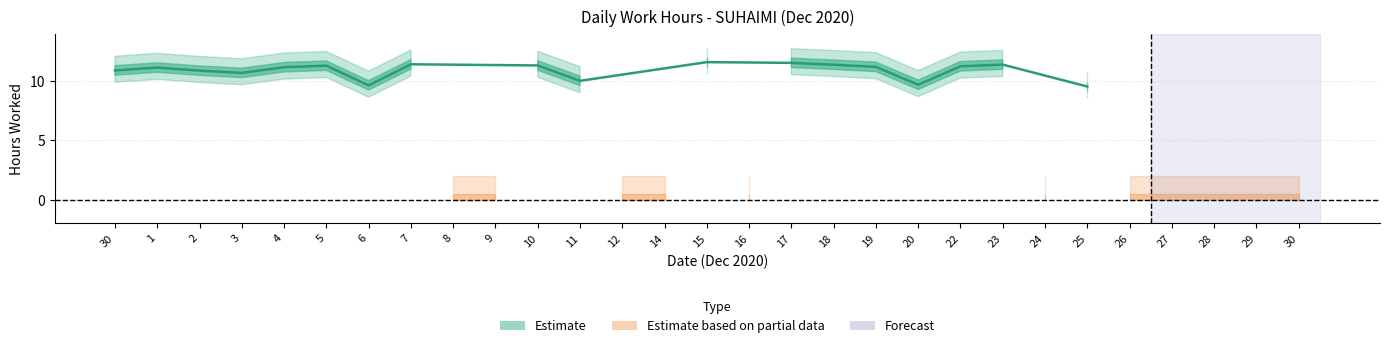

Which category has the highest value across all series?

15